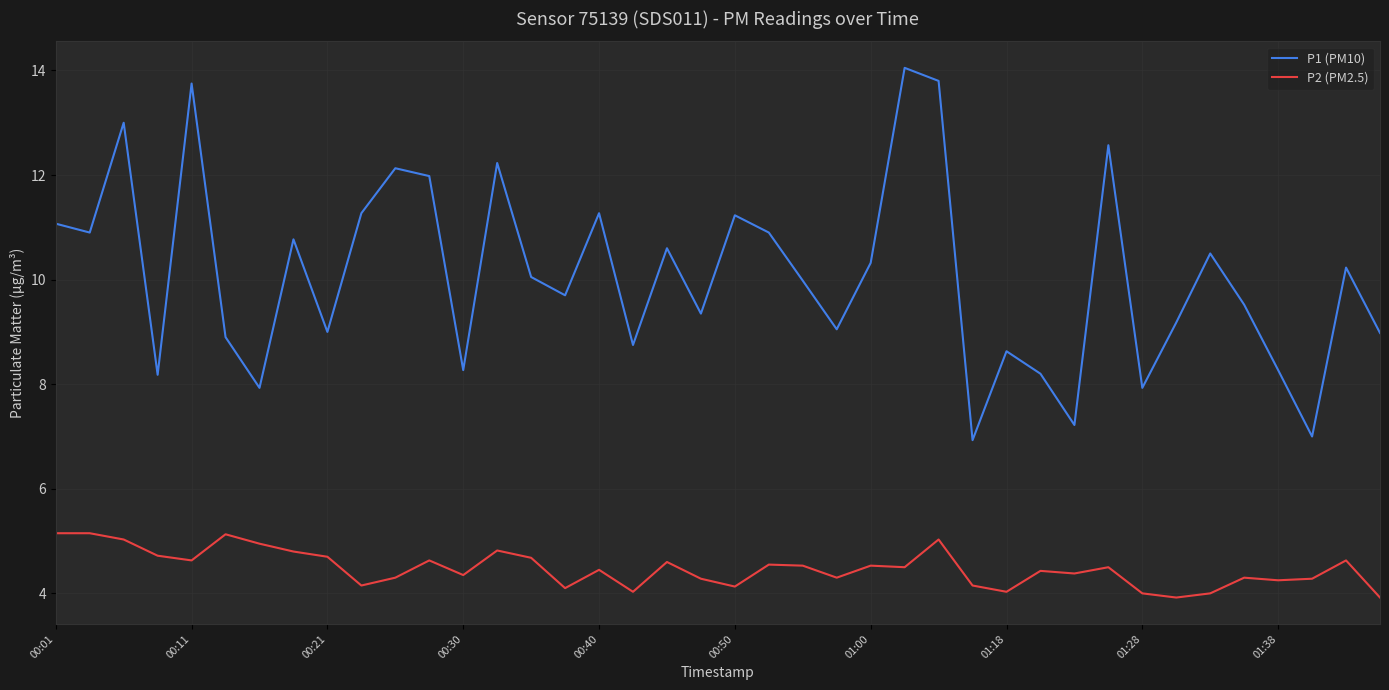

Rank the series by their average value, from highest to lowest.

P1 (PM10), P2 (PM2.5)